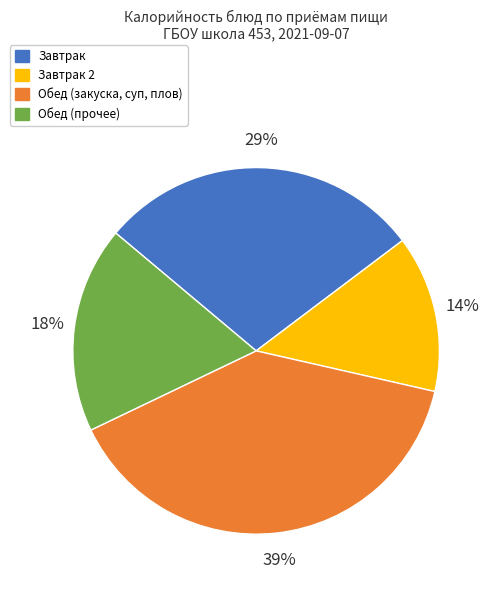

To the nearest percent, what is the average slice percentage?

25%